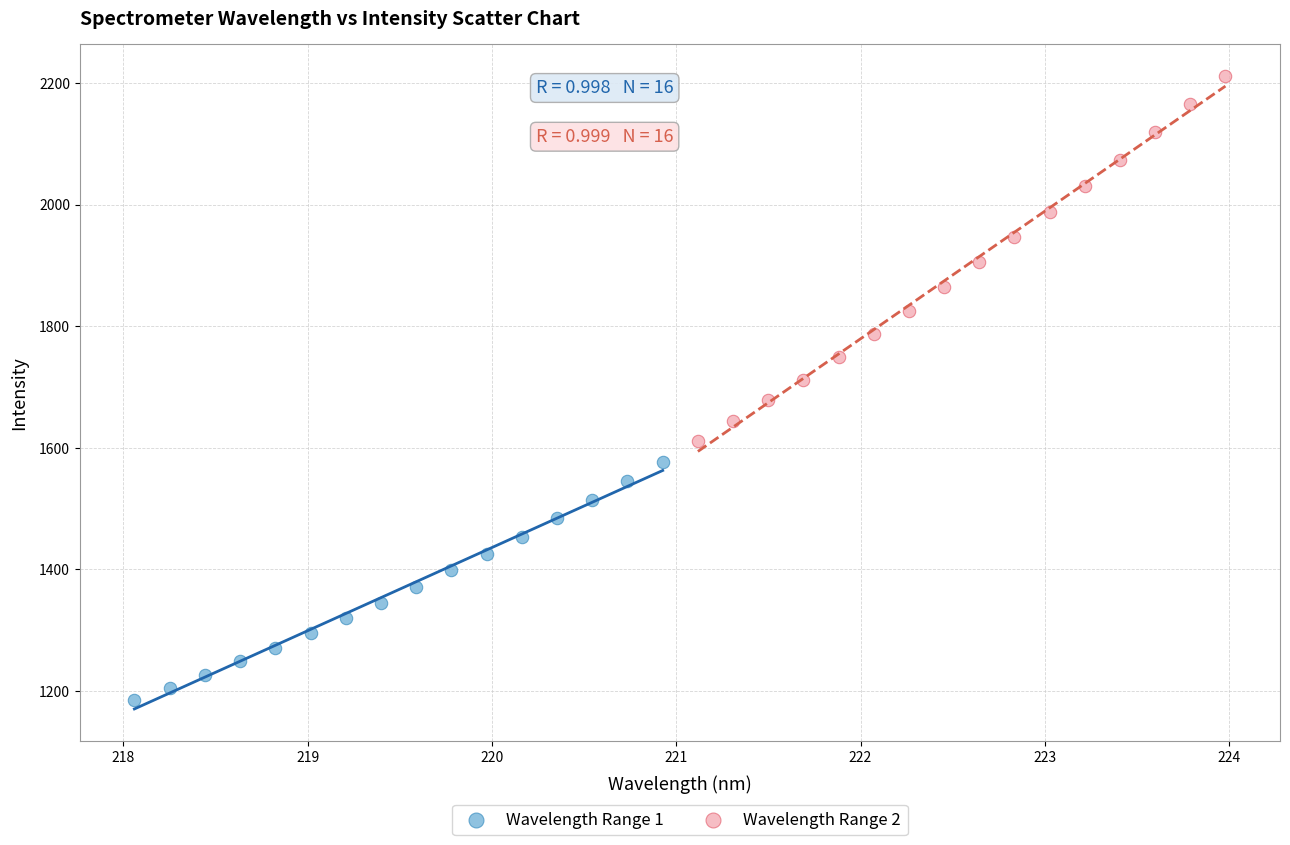

Which series contains the lowest Y value?

Wavelength Range 1